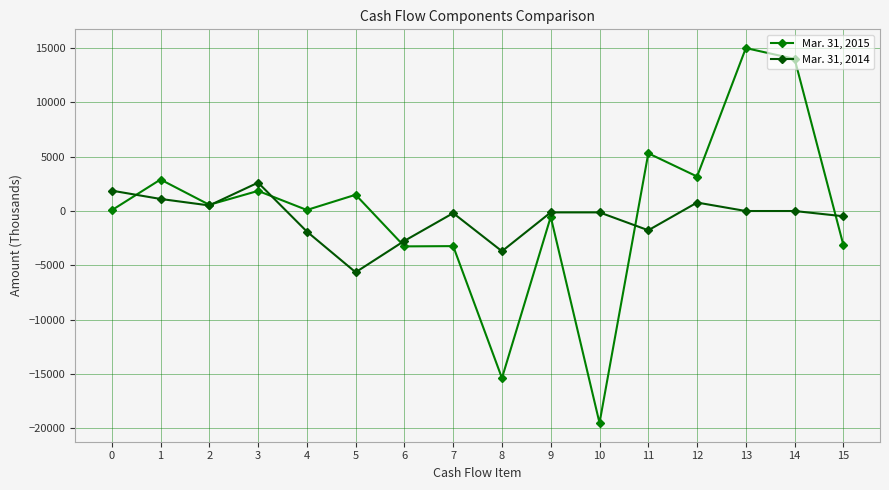

True or false: Mar. 31, 2014 has more than 0 points higher than both neighbors.

True